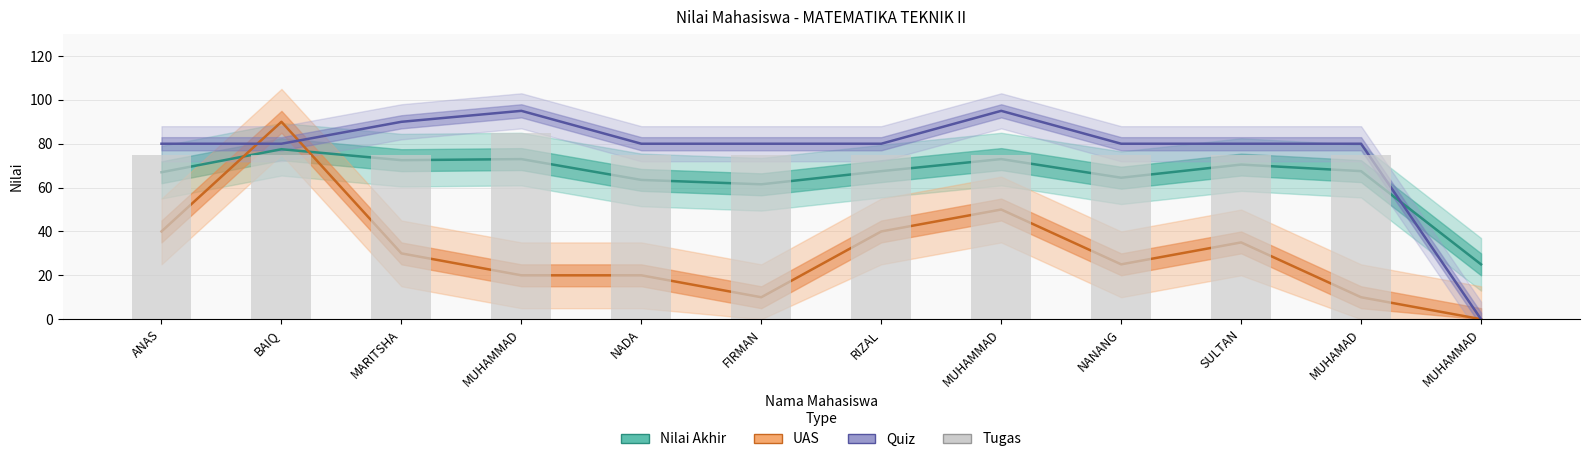

What is the highest value of the Nilai Akhir series?

77.5